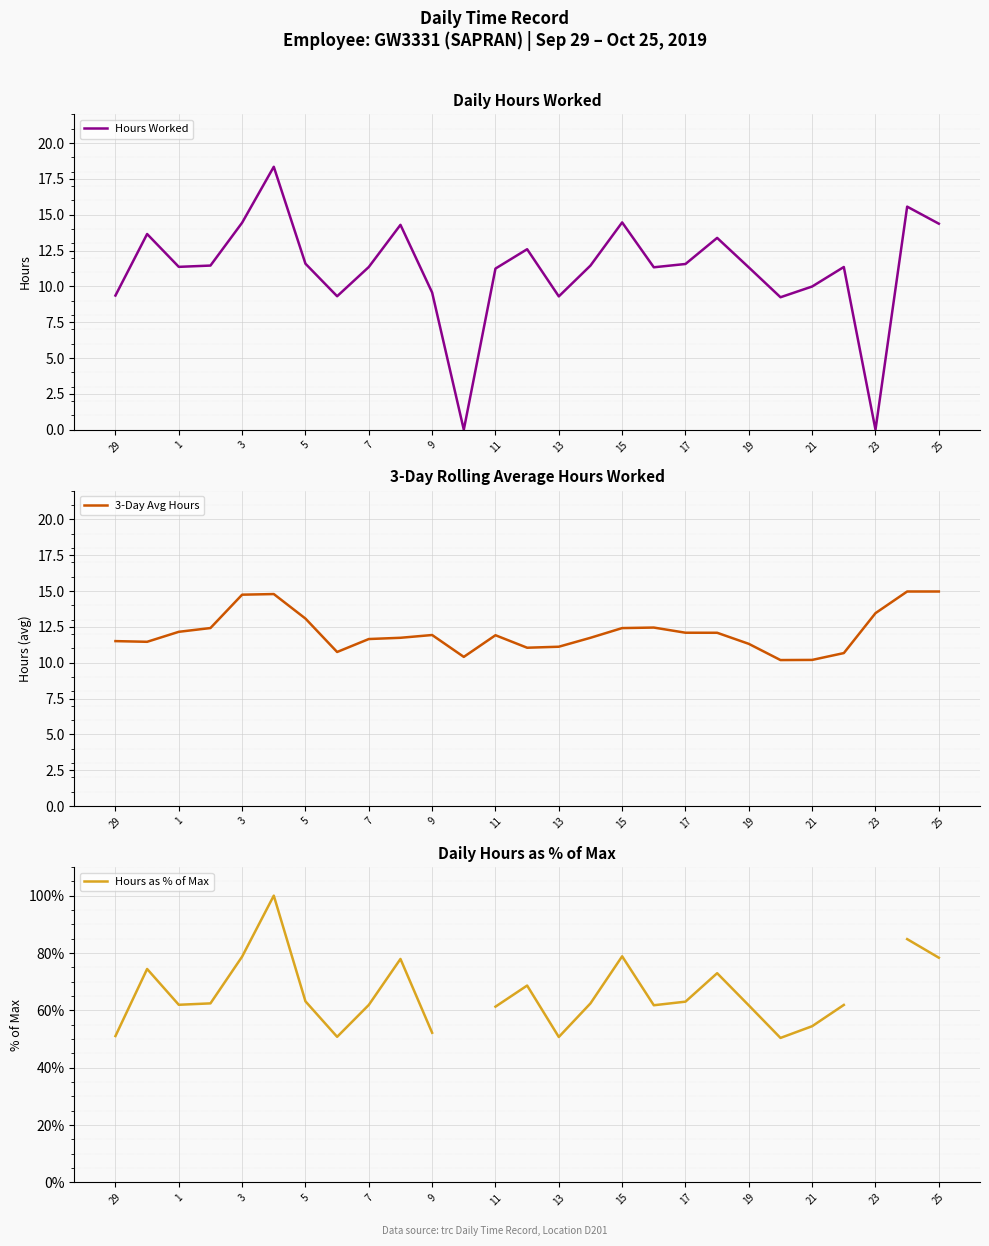

The value of Hours Worked at 9 is 9.6. True or false?

True